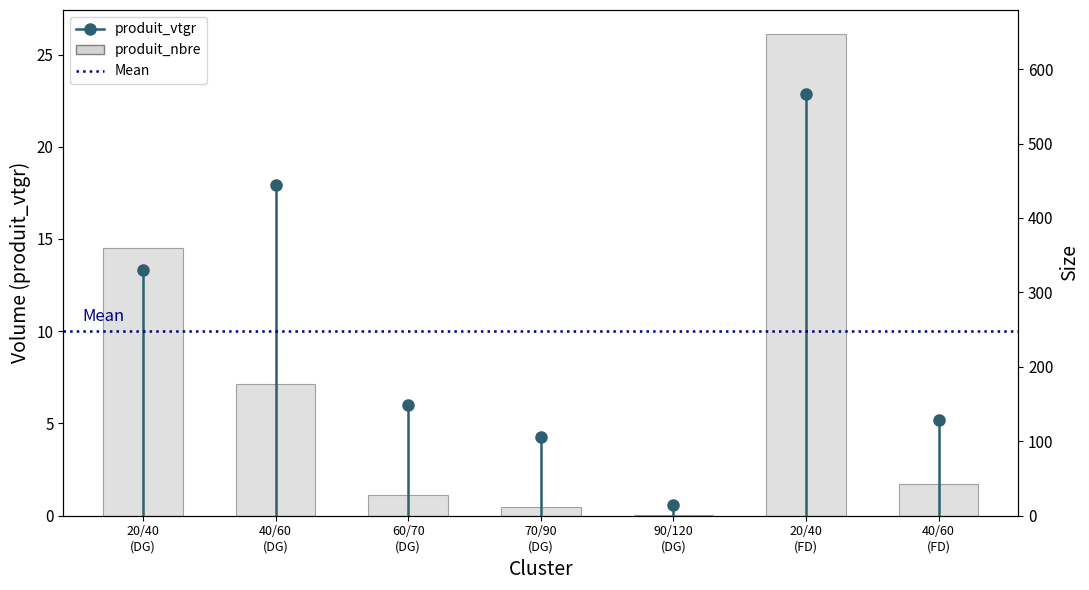

What is the change in value from 20/40 (DG) to 90/120 (DG)?

-358